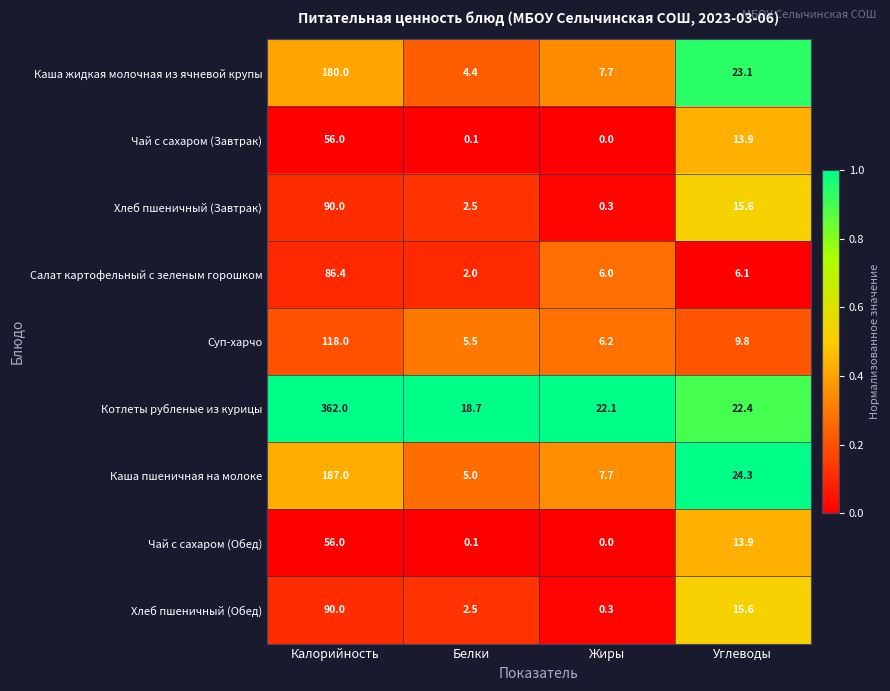

What is the spread (max minus min) of values at Жиры?

22.1